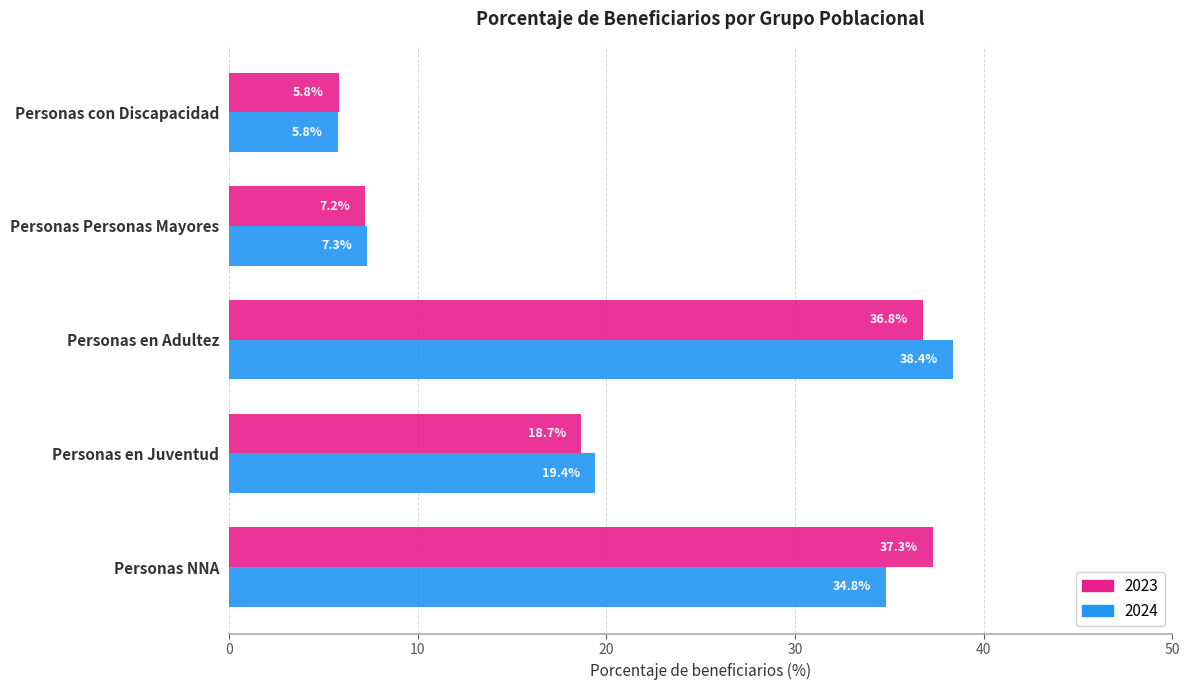

How many values in the 2023 series exceed 18?

3